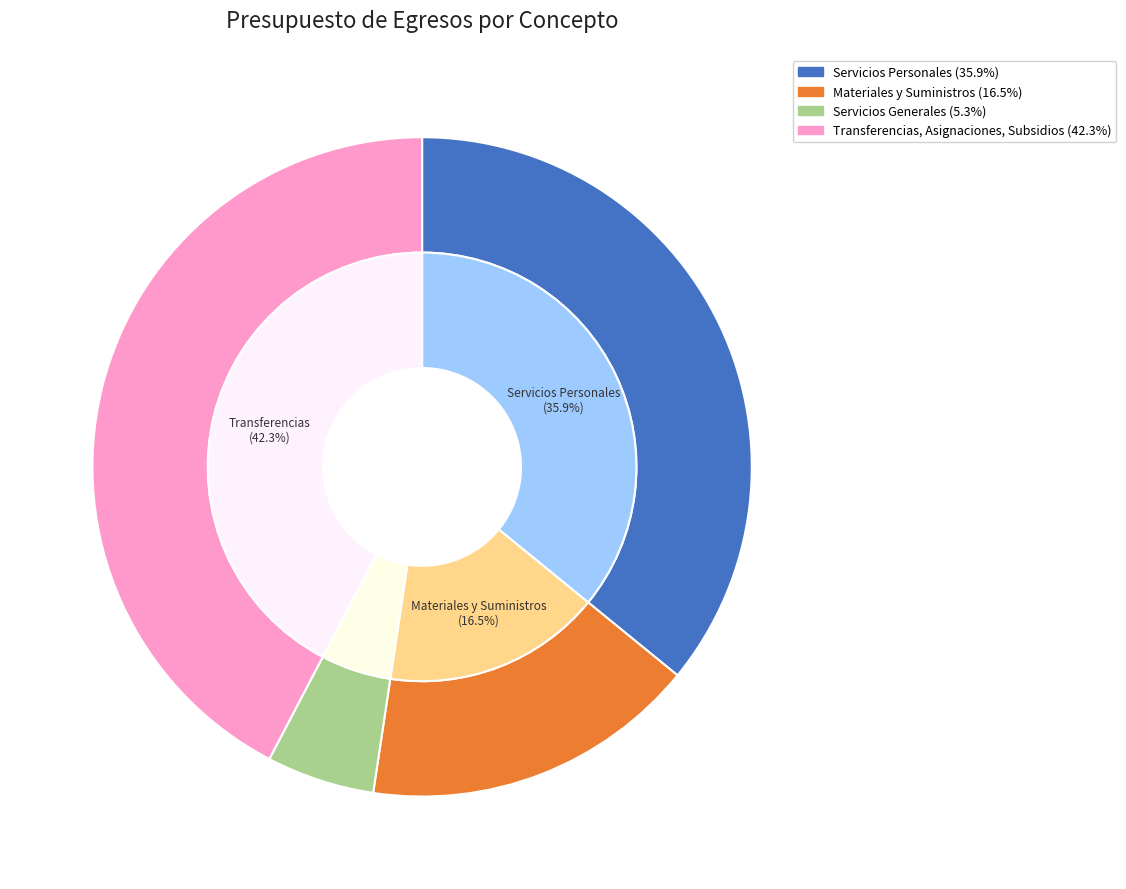

Count the number of slices in the pie.

4